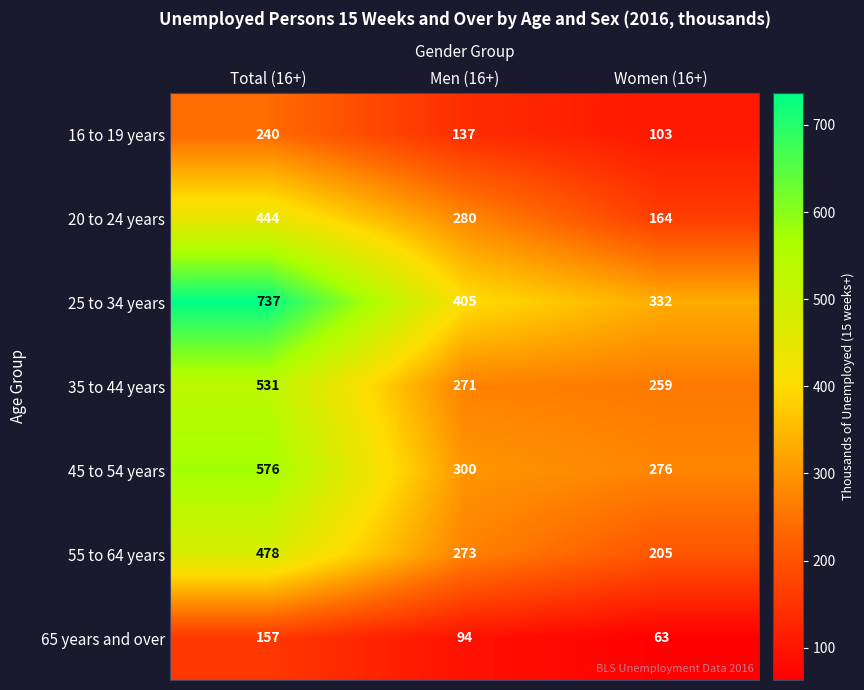

Reading left to right, transcribe all the data shown in this chart.

16 to 19 years: 240	137	103
20 to 24 years: 444	280	164
25 to 34 years: 737	405	332
35 to 44 years: 531	271	259
45 to 54 years: 576	300	276
55 to 64 years: 478	273	205
65 years and over: 157	94	63